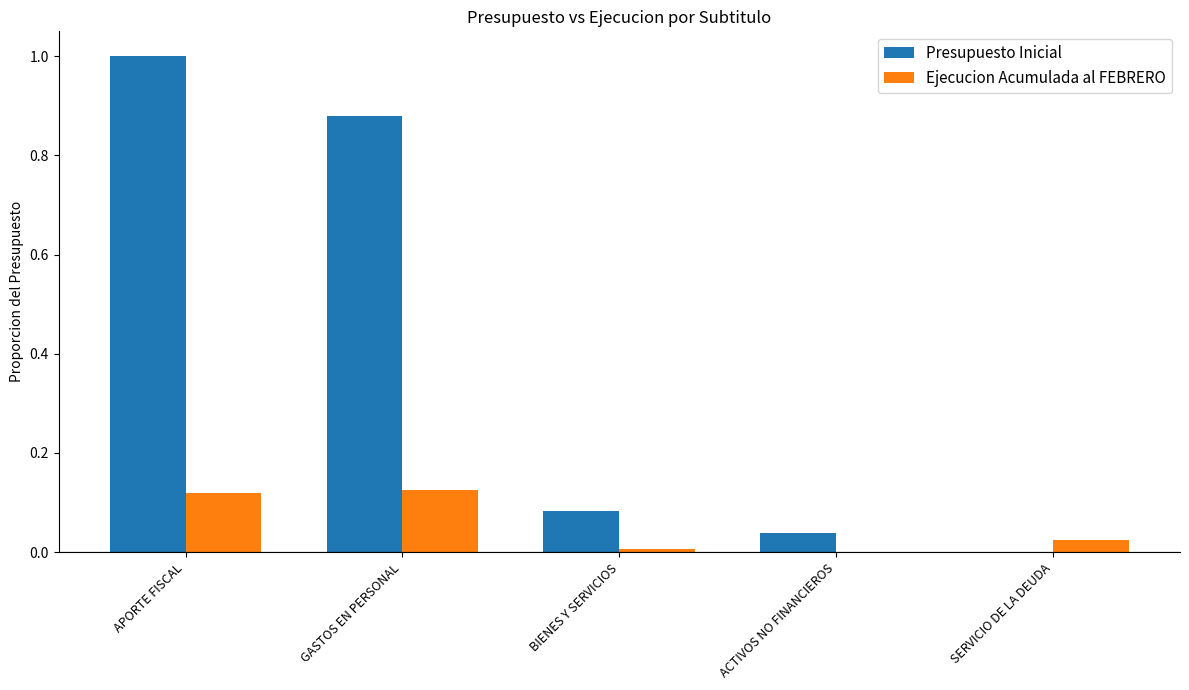

Which series has the widest spread of values?

Presupuesto Inicial